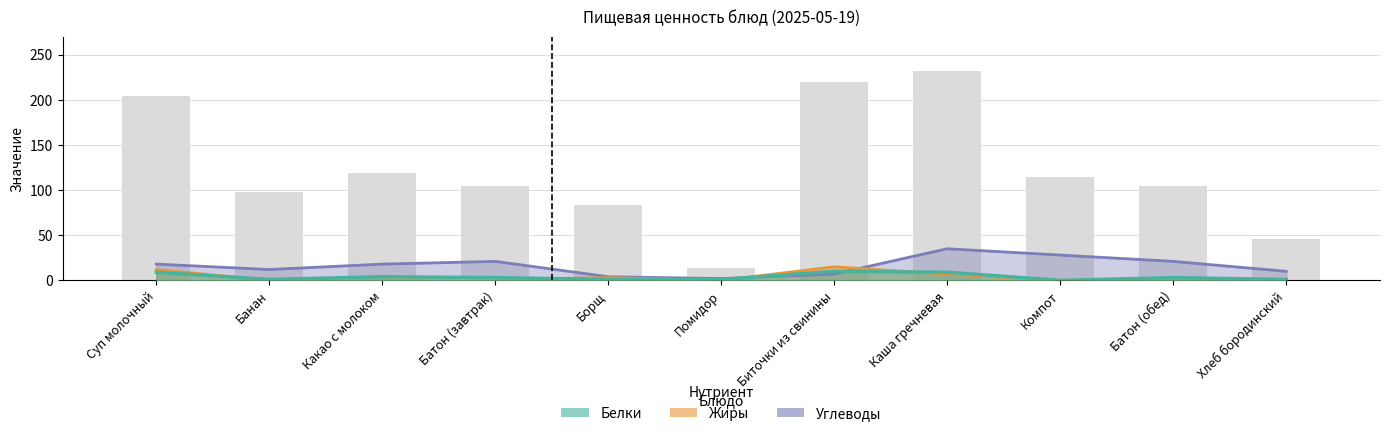

Reading left to right, transcribe all the data shown in this chart.

Углеводы: 18	12	18	21	4	2	7	35	28	21	10
Жиры: 12	0	4	1	3	0	15	7	0	1	0
Белки: 9	1	4	3	1	1	10	9	0	3	1